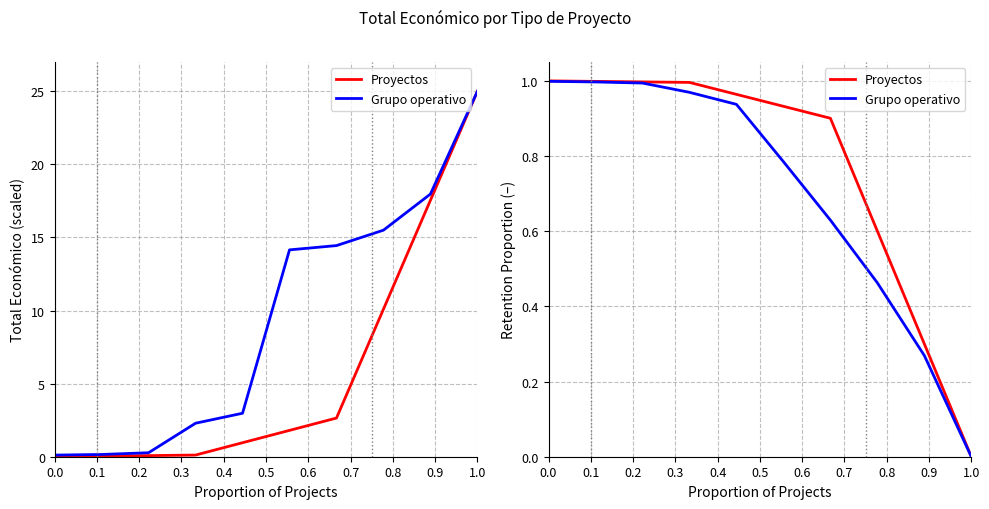

What is the average value?

6.9